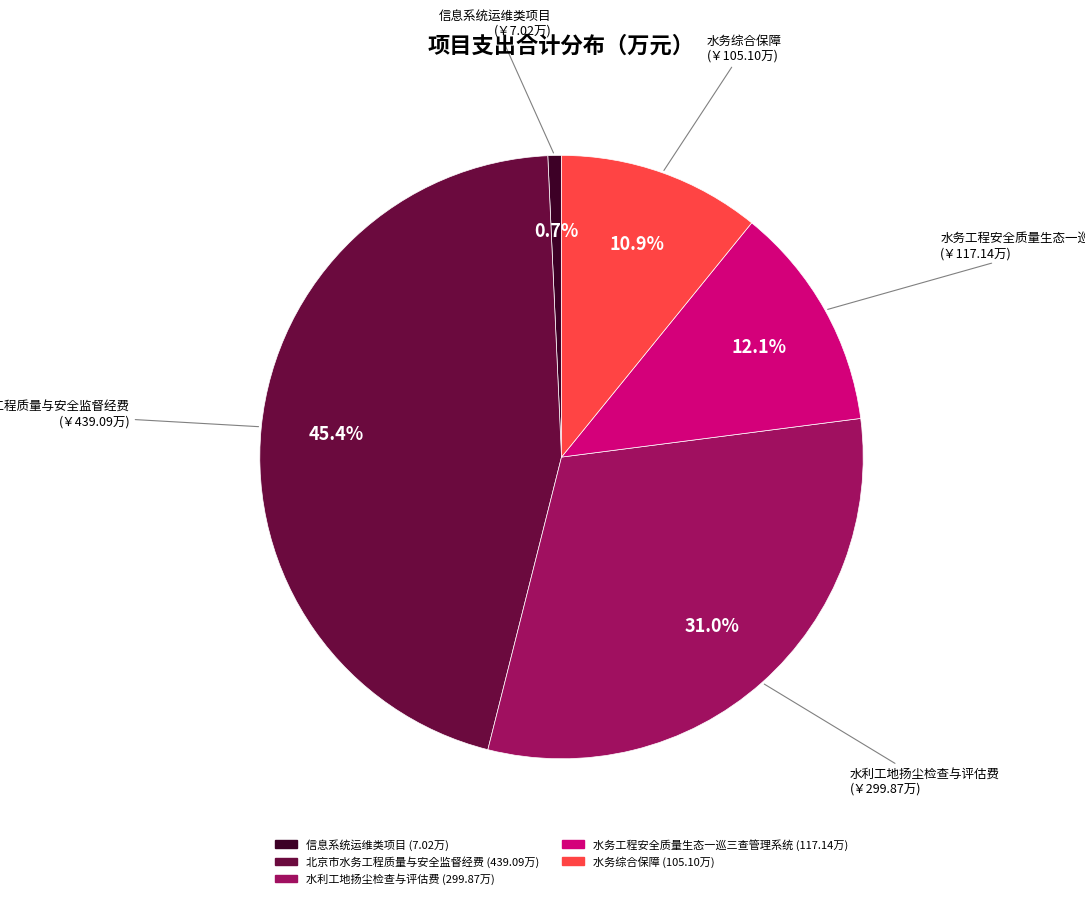

Between 水务工程安全质量生态一巡三查管理系统 and 北京市水务工程质量与安全监督经费, which is larger?

北京市水务工程质量与安全监督经费